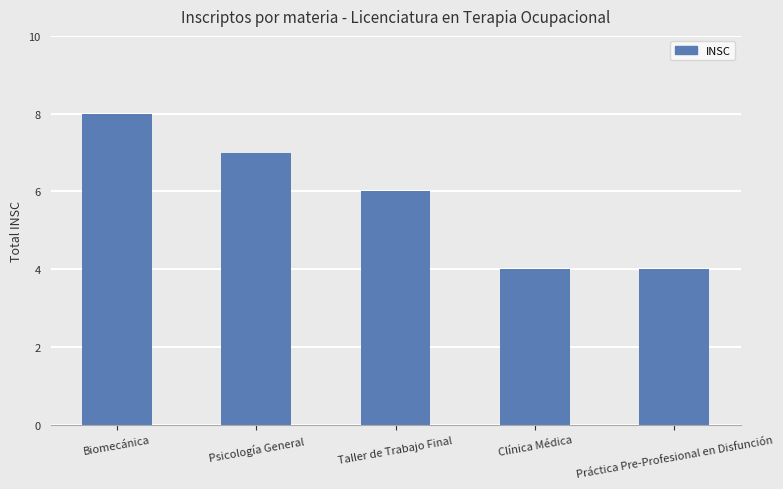

The value at Clínica Médica is 4. True or false?

True